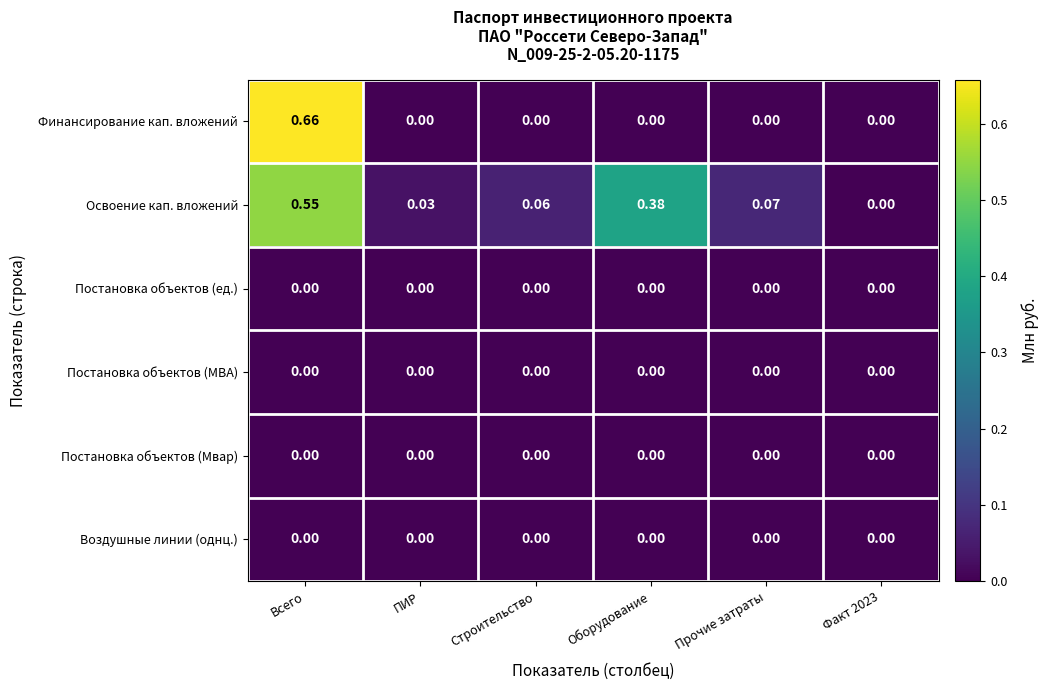

Which category has the highest value in the Освоение кап. вложений series?

Всего